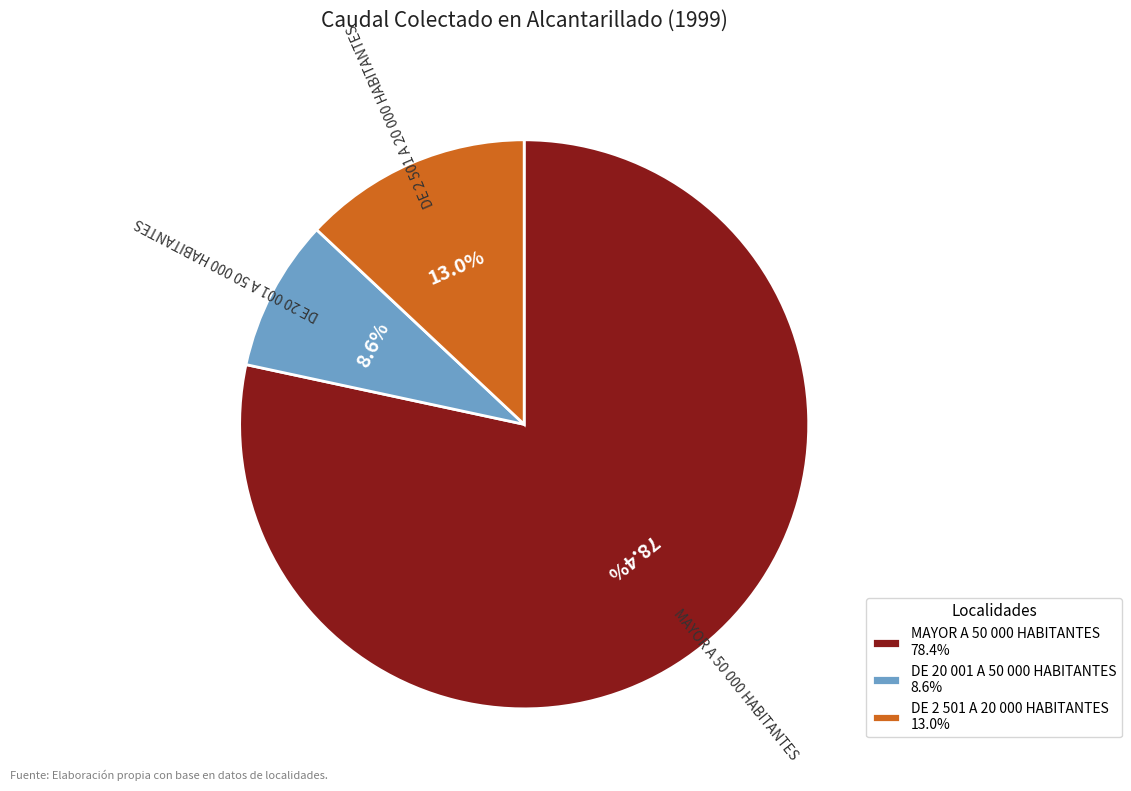

To the nearest percent, what percentage of the pie is DE 20 001 A 50 000 HABITANTES?

9%